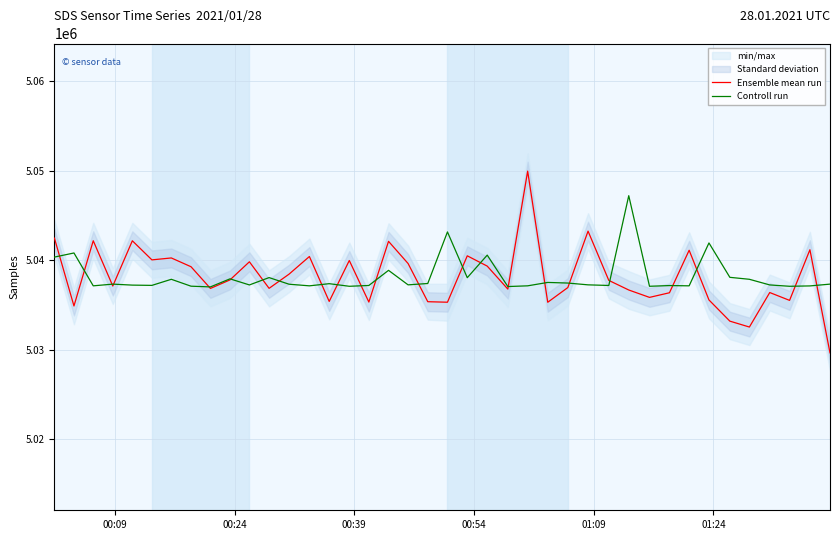

What is the minimum value for Controll run?

5037038.4